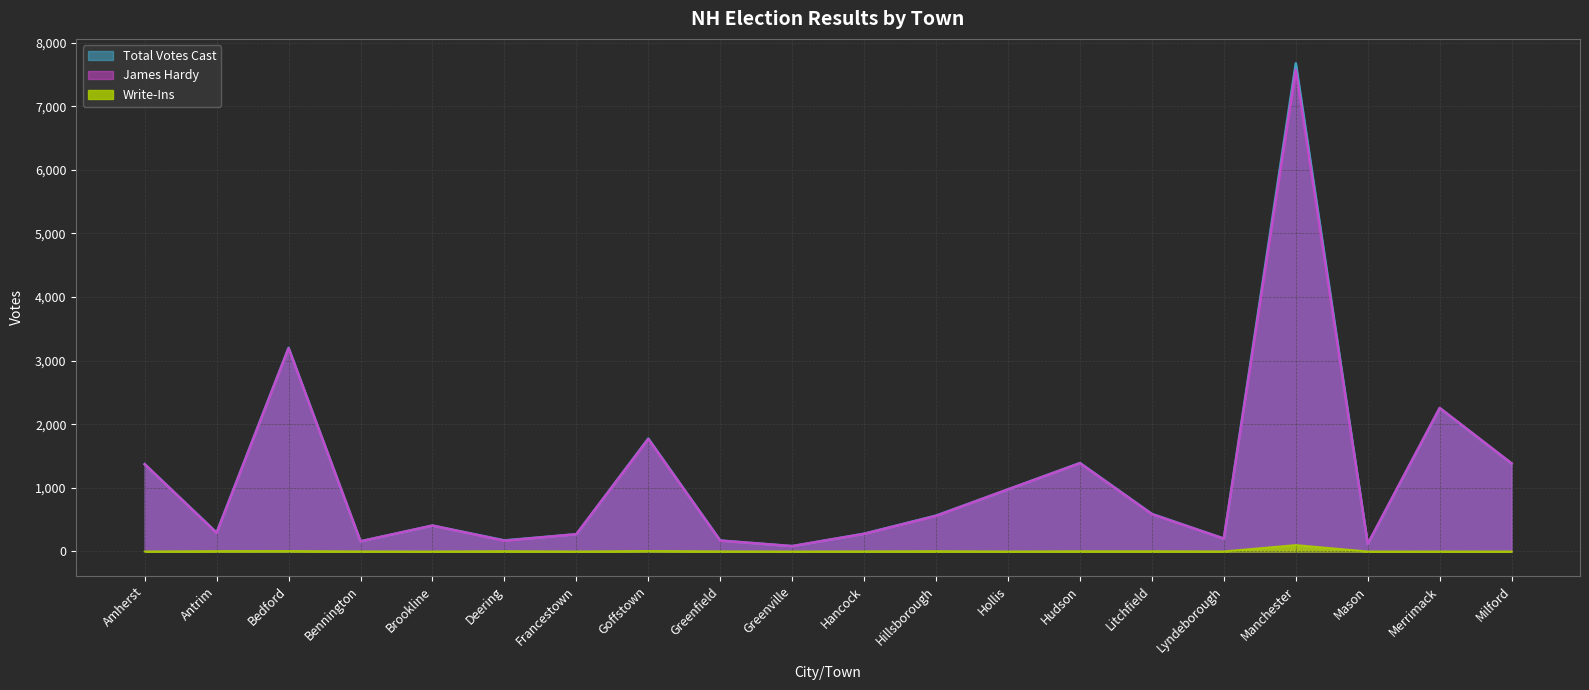

What is the sum of all James Hardy line values?

23200